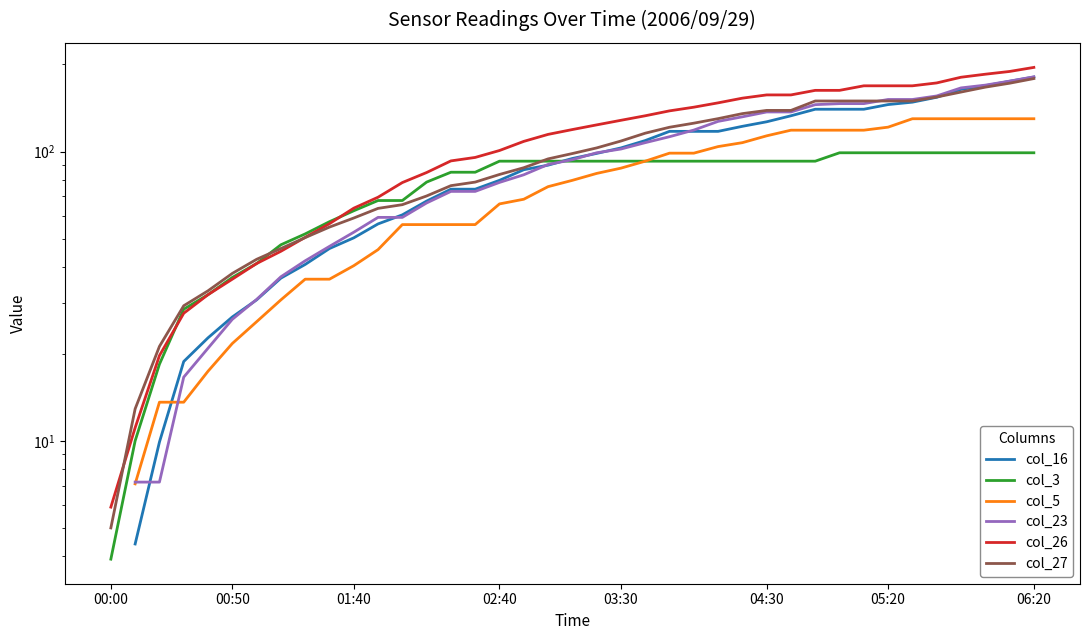

How many data points in col_23 are less than 93?

18